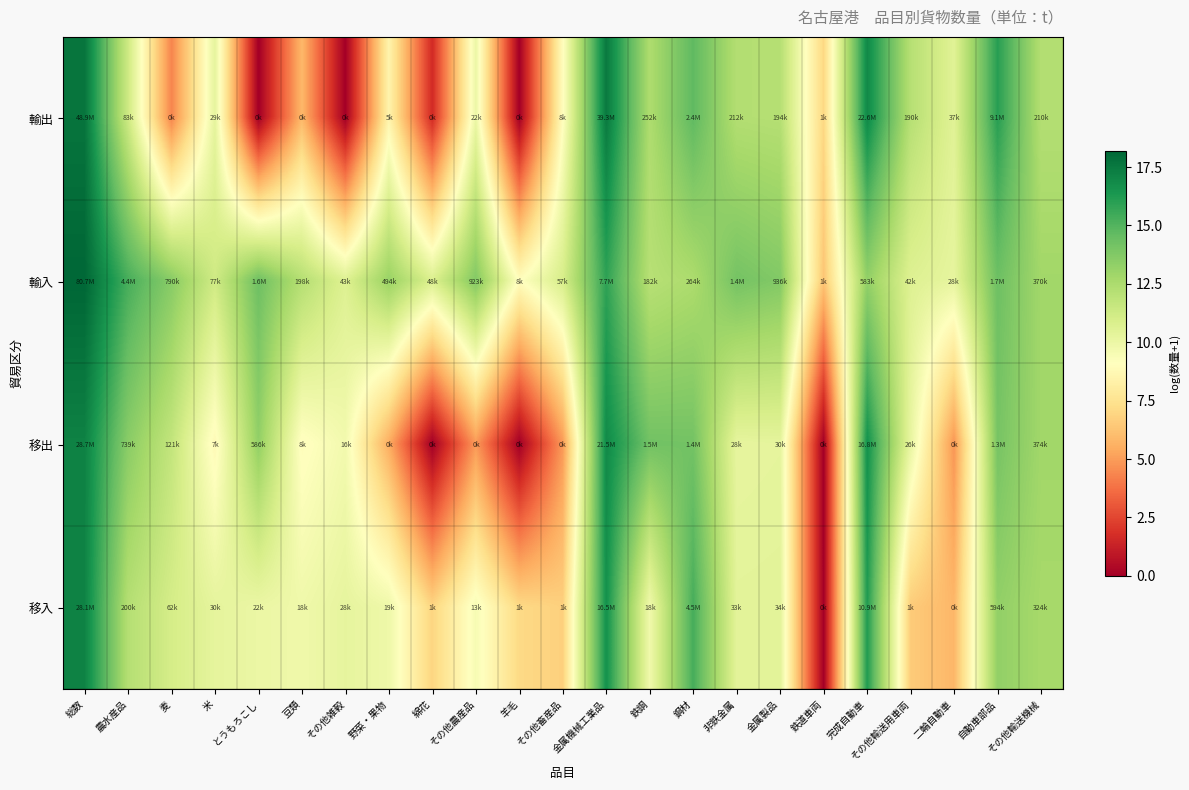

Between その他輸送用車両 and 二輪自動車, which is larger?

その他輸送用車両